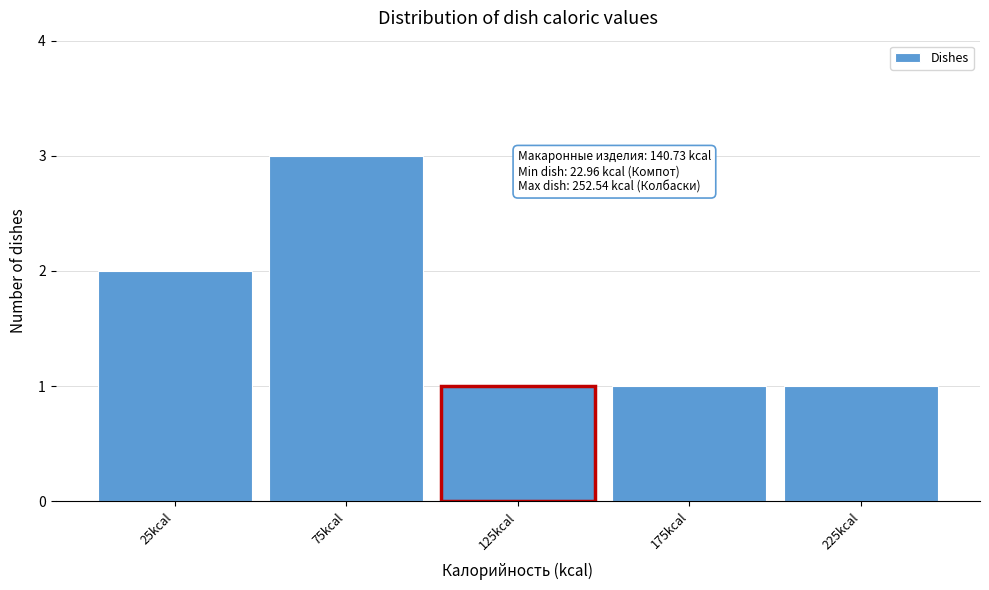

Which range on the x-axis has the tallest bar?

50 to 100